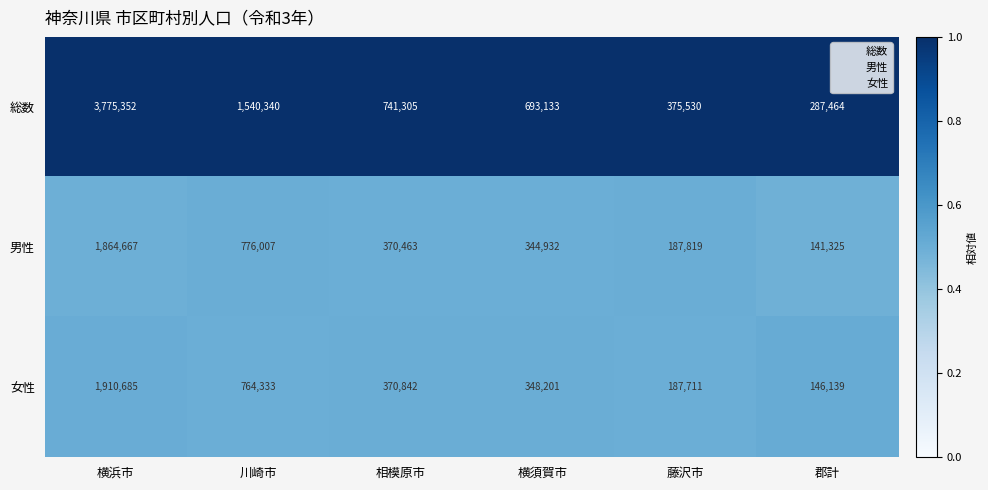

At which label does 女性 first exceed 370842?

横浜市